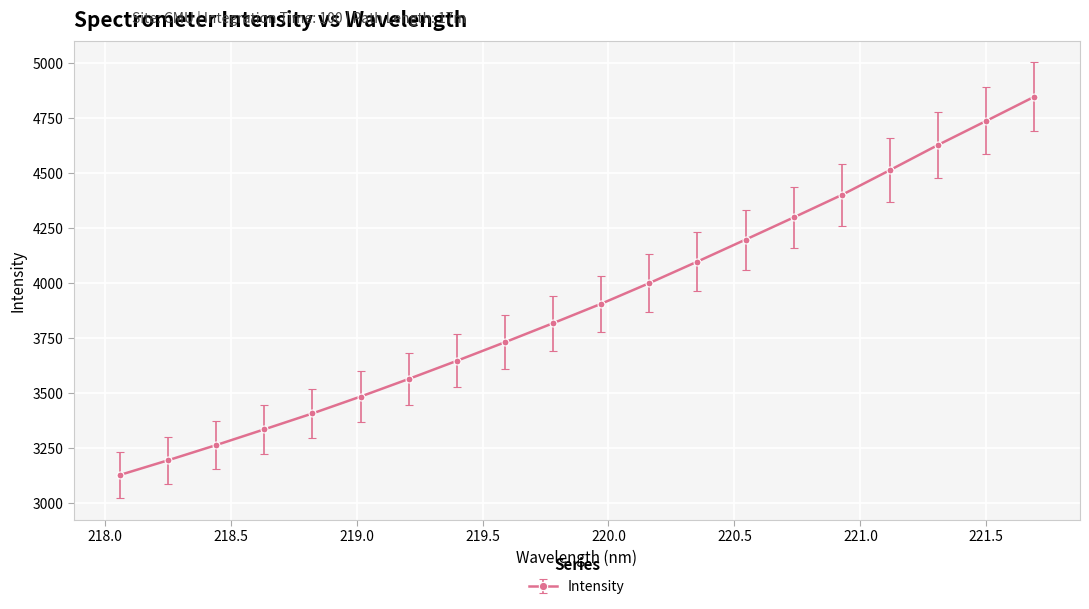

Reading left to right, list all the values displayed in this chart.

3126.4	3193.2	3262.4	3334.0	3406.4	3483.2	3563.3	3645.9	3730.5	3817.2	3905.6	3999.6	4097.5	4197.5	4298.4	4400.6	4513.5	4628.0	4737.1	4847.2